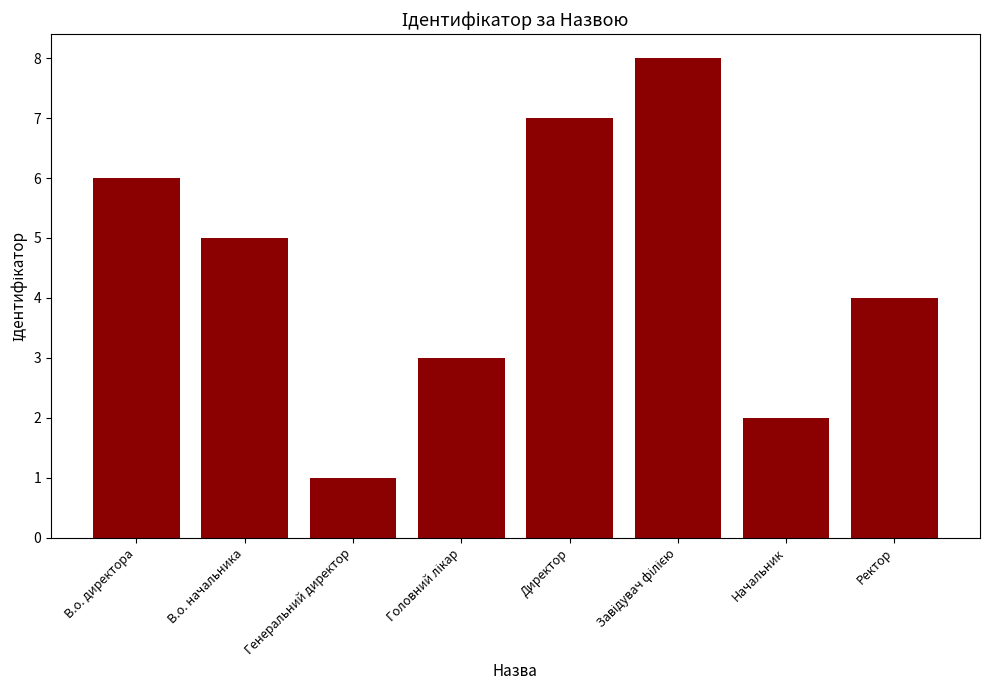

Count the number of categories in the chart.

8